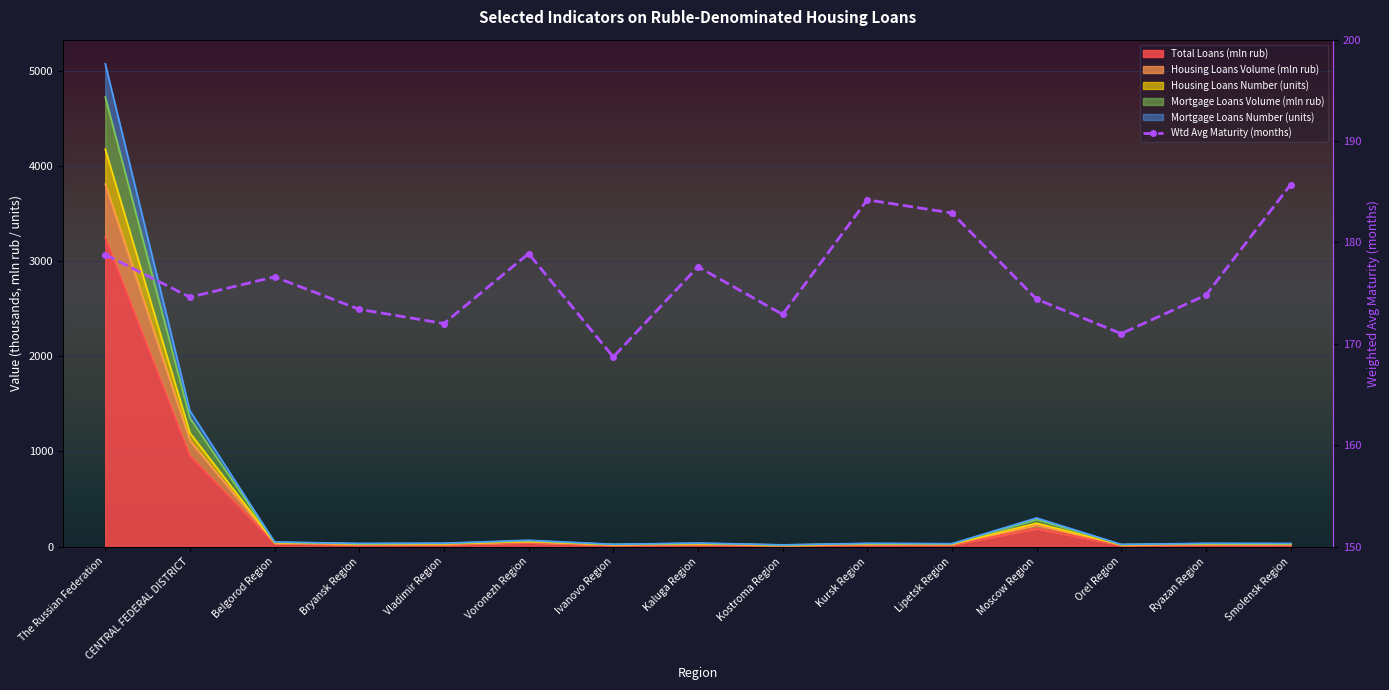

True or false: the data shows 282.4 at Ryazan Region.

False